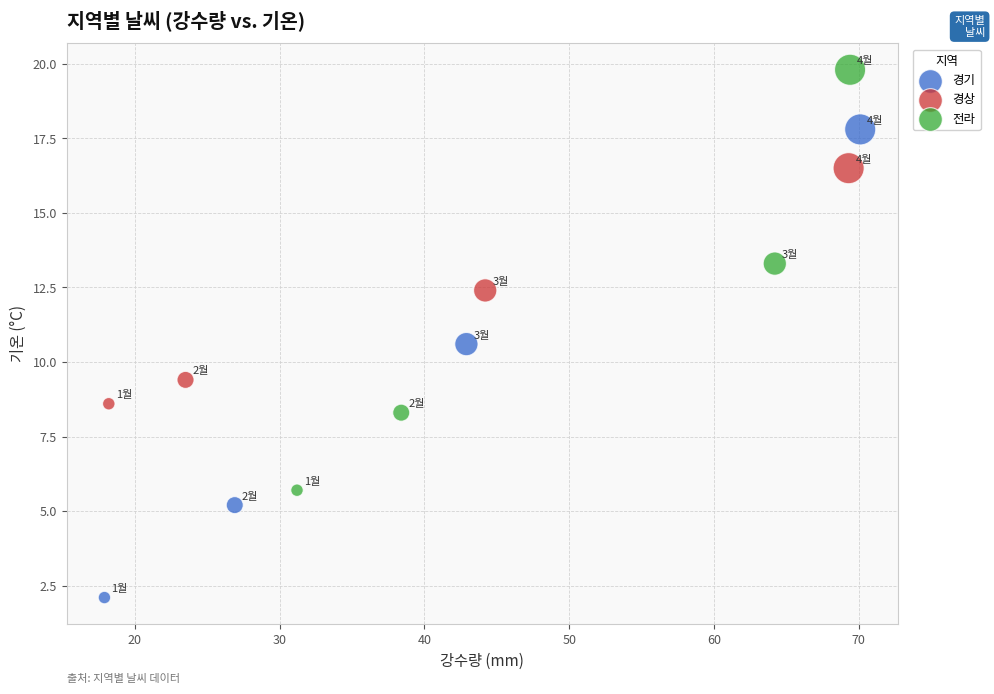

Which series contains the lowest Y value?

경기